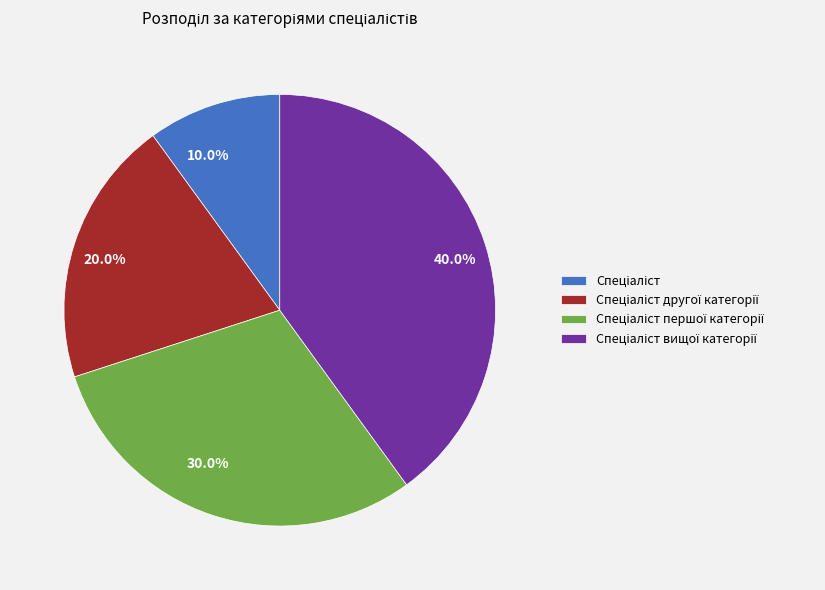

Is there a majority slice in this chart?

No